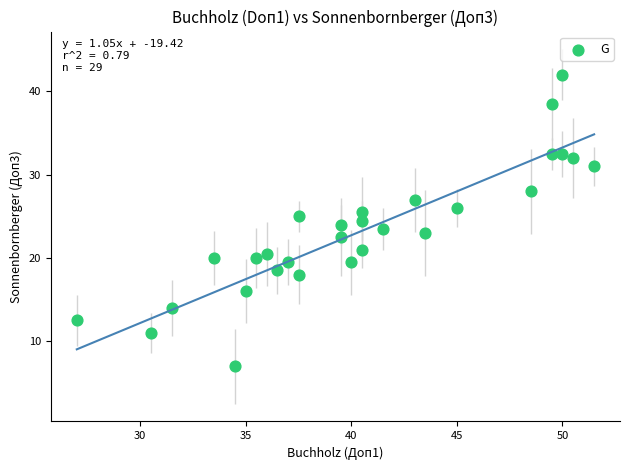

What is the range of Y values (max minus min)?

35.0